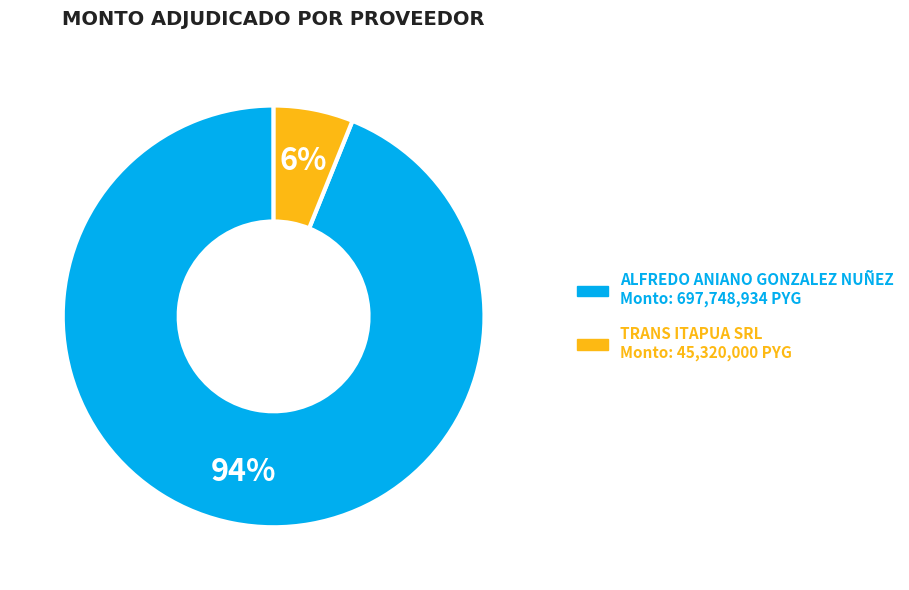

Is there a majority slice in this chart?

Yes